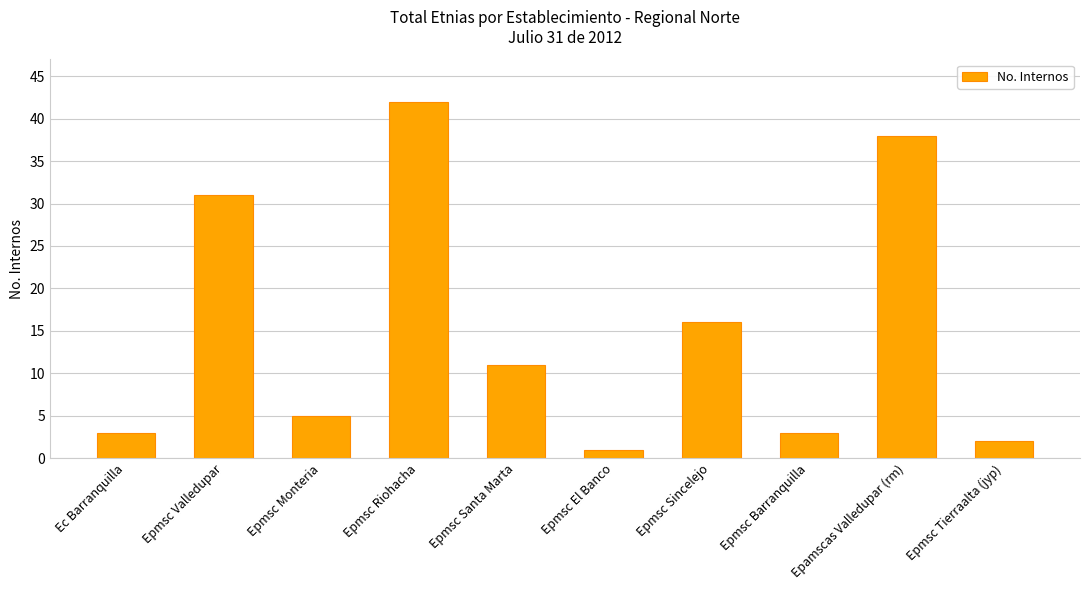

At which label is the value closest to 21?

Epmsc Sincelejo